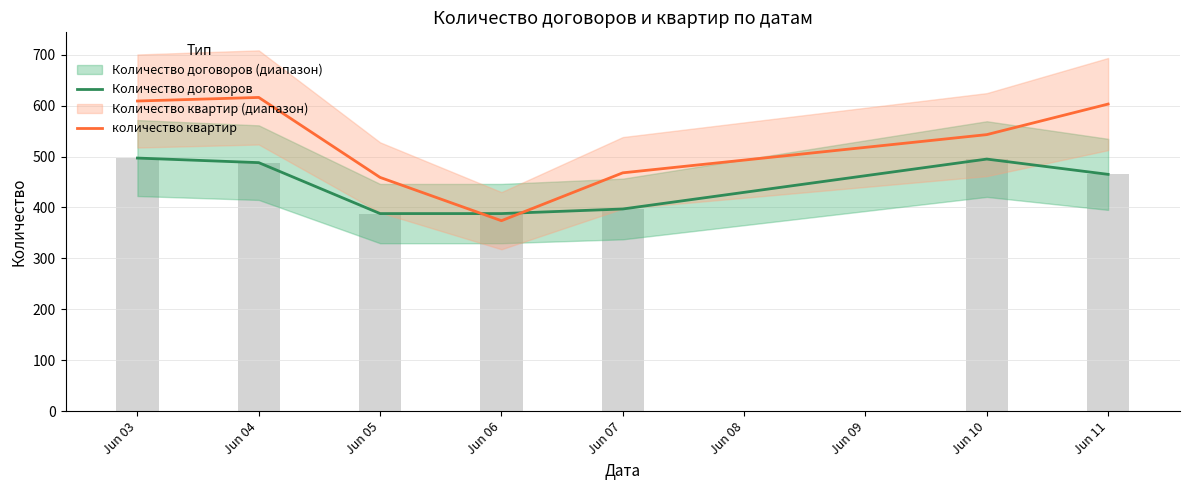

What is the average value of the количество квартир series?

525